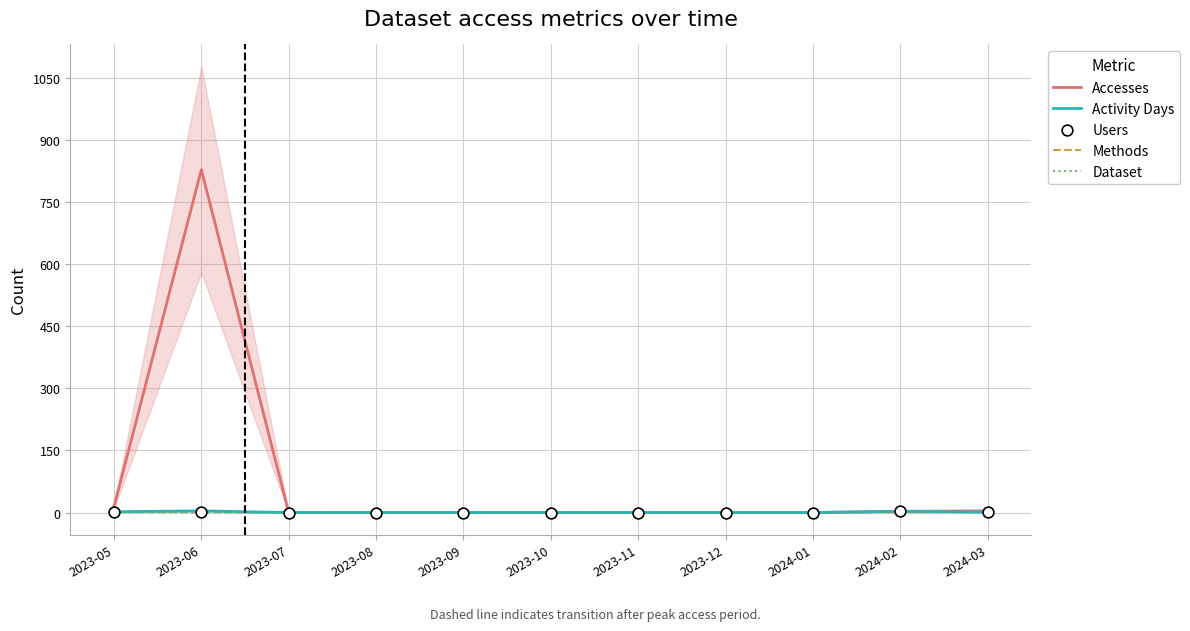

What are all the series names shown in the legend?

Accesses, Activity Days, Methods, Dataset, Users